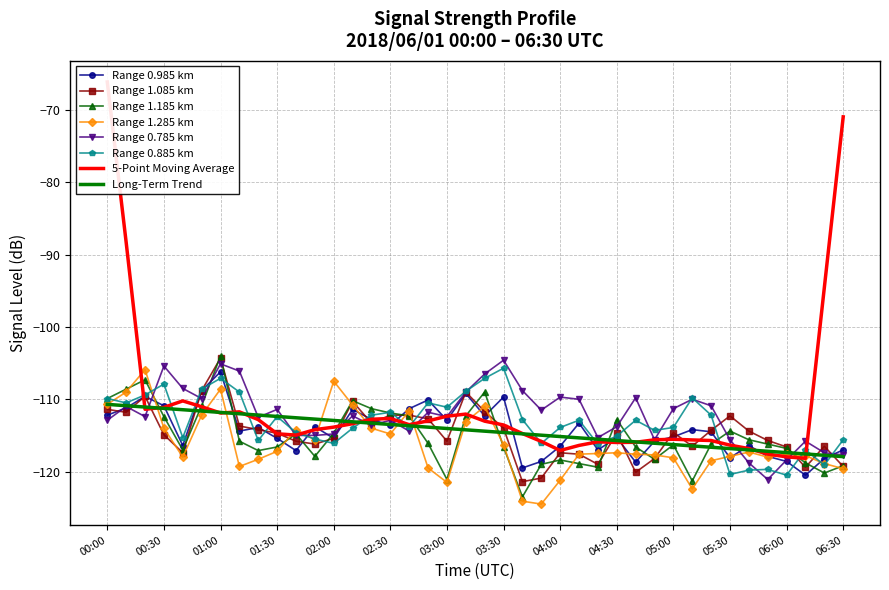

What is the lowest value of the Range 1.185 km series?

-123.5